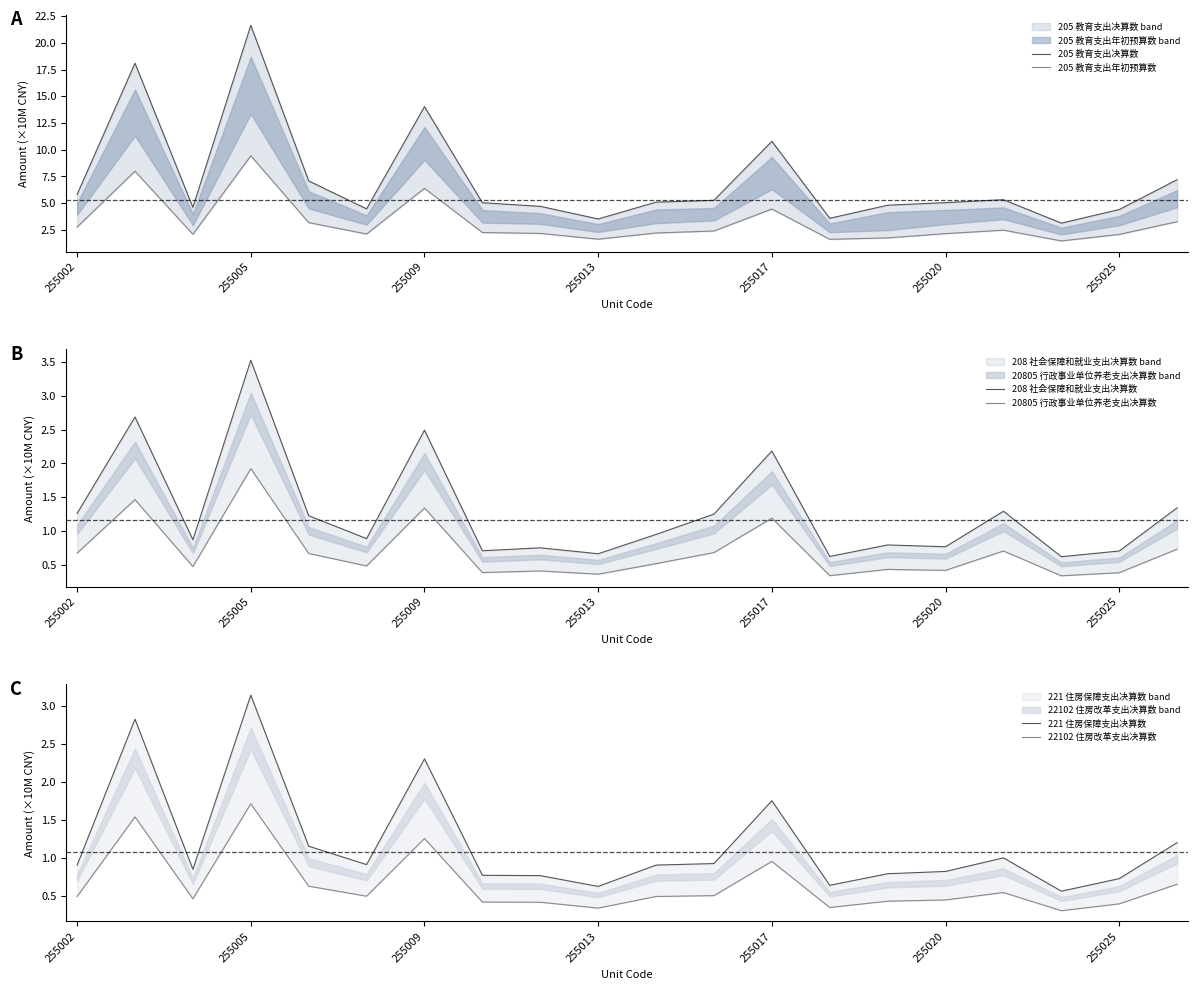

What is the difference between the maximum and minimum values in the 221 住房保障支出决算数 series?

2.6